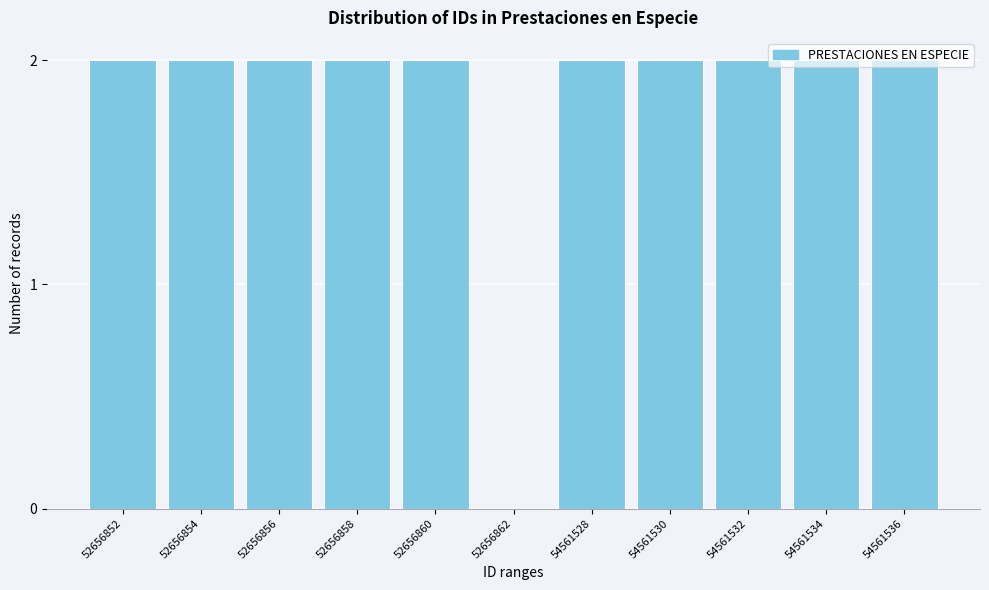

What is the ratio of the value at 52656856 to the value at 54561530?

1.0